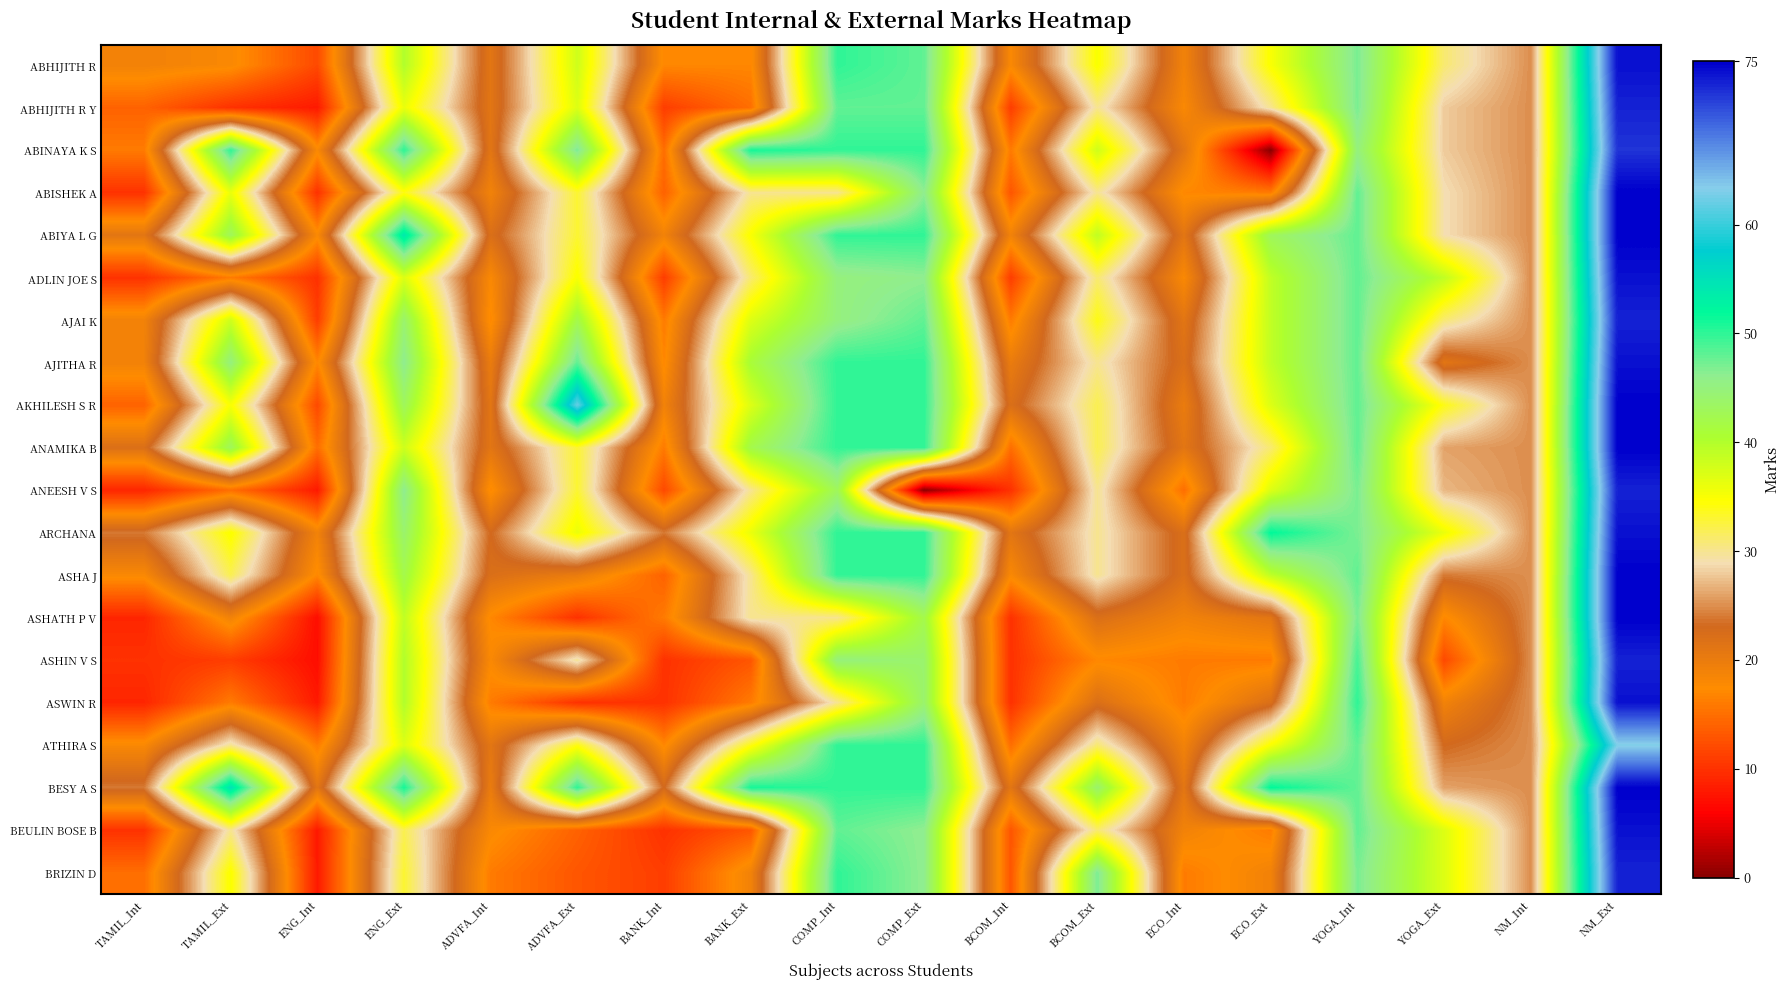

Rank the series by their maximum value, from highest to lowest.

ABISHEK A, ABIYA L G, AKHILESH S R, ANAMIKA B, ASHA J, ASHATH P V, BESY A S, ABHIJITH R, ADLIN JOE S, AJITHA R, ARCHANA, ASWIN R, BEULIN BOSE B, ABHIJITH R Y, AJAI K, ANEESH V S, ASHIN V S, BRIZIN D, ABINAYA K S, ATHIRA S